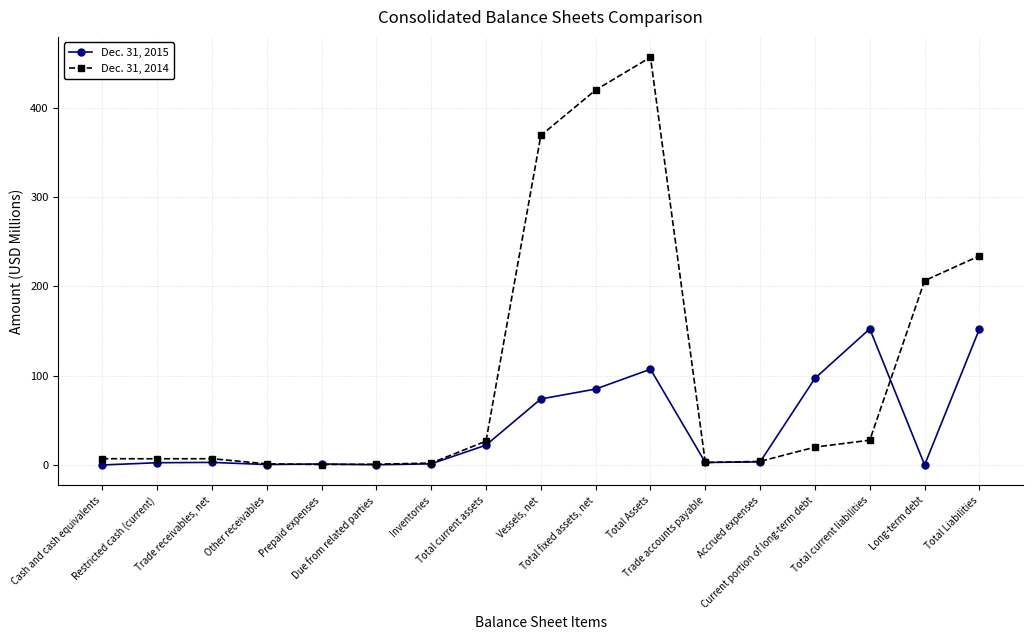

Count the number of categories in the chart.

17